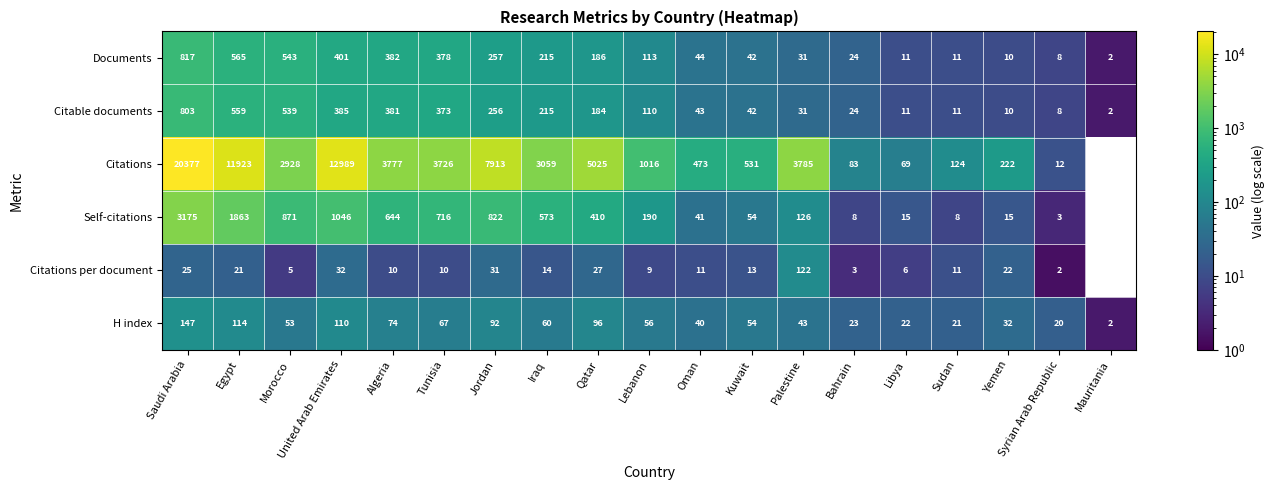

Which series changed the most between Qatar and Libya?

Citations